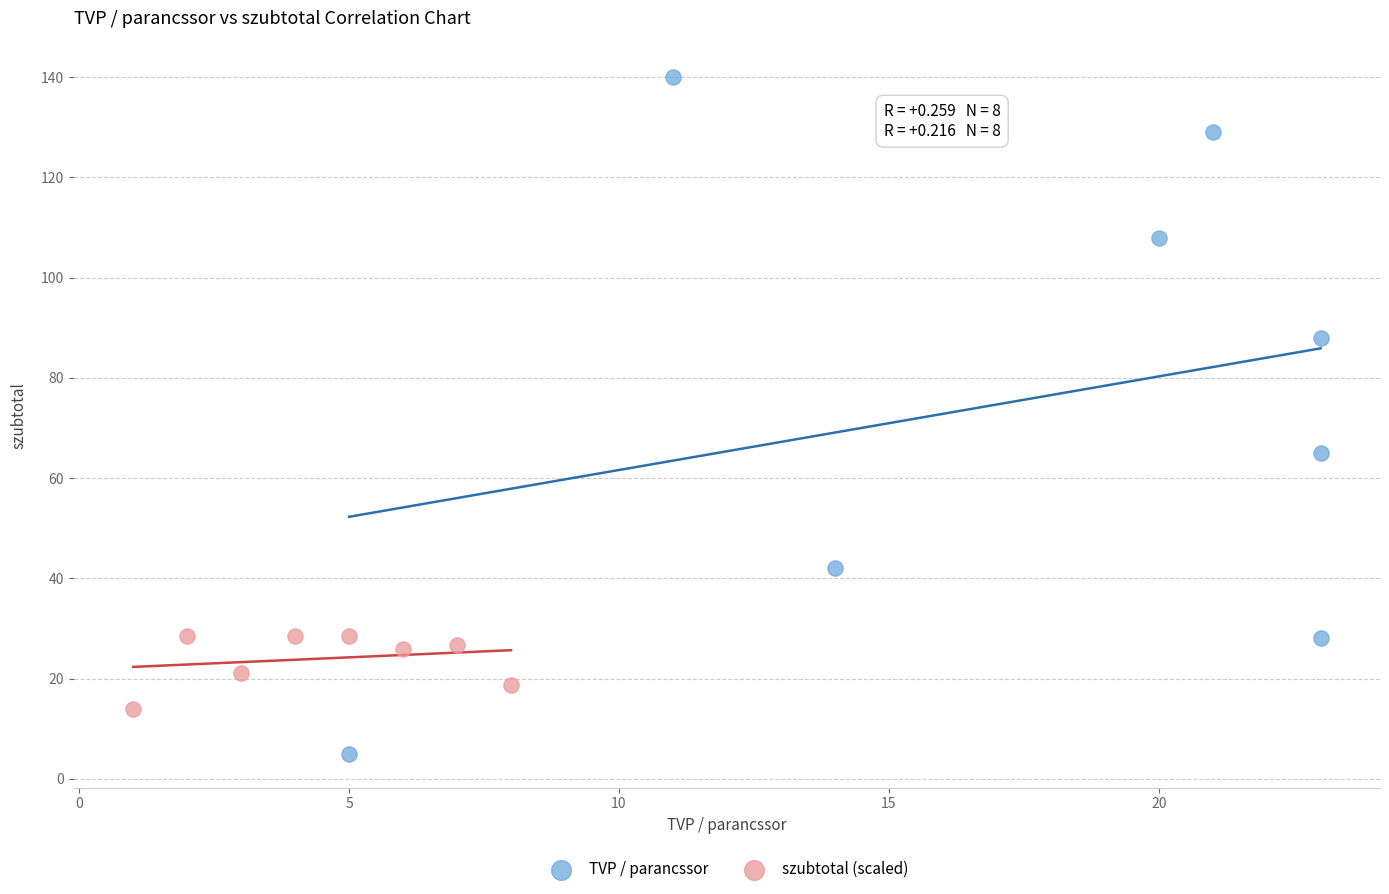

Which series has the widest spread of Y values?

TVP / parancssor